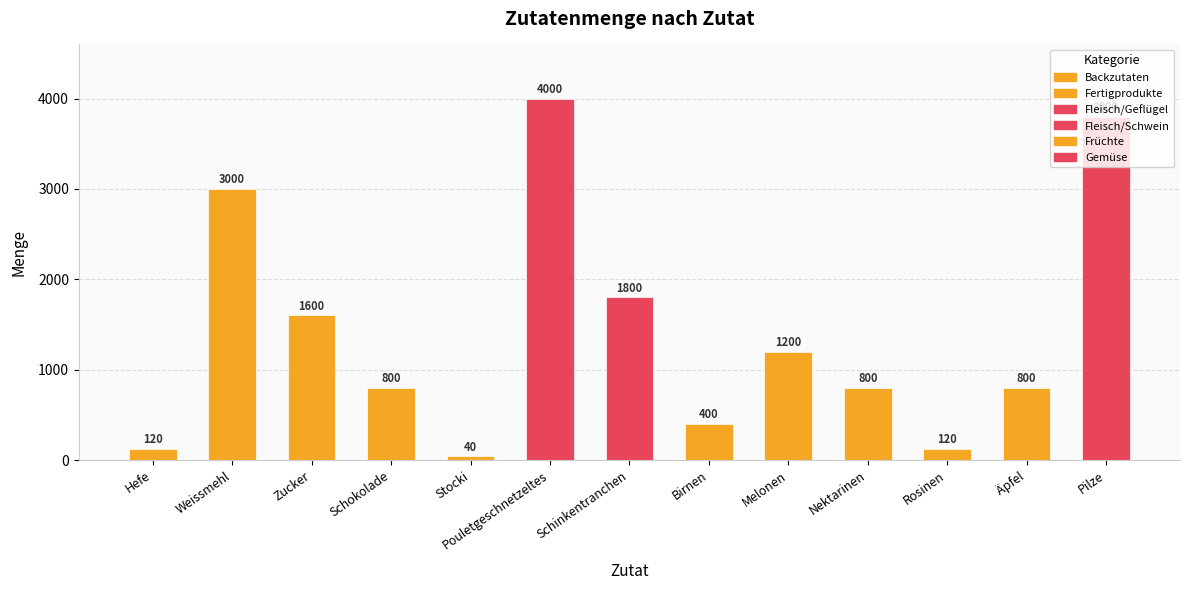

Does the chart contain stacked bars?

No